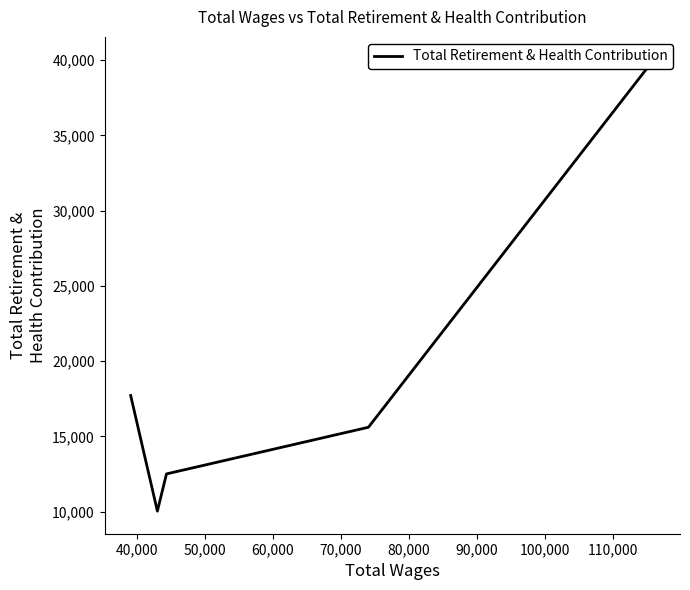

What is the greatest value displayed?

40040